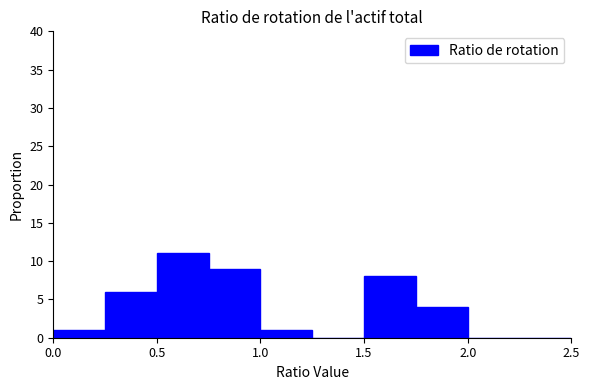

Reading left to right, transcribe this chart: for each bar, give the range it covers on the x-axis and its height. The values are not printed on the chart, so give them approximately, as read against the axis.

0.00 to 0.25: 1
0.25 to 0.50: 6
0.50 to 0.75: 11
0.75 to 1.00: 9
1.00 to 1.25: 1
1.25 to 1.50: 0
1.50 to 1.75: 8
1.75 to 2.00: 4
2.00 to 2.25: 0
2.25 to 2.50: 0